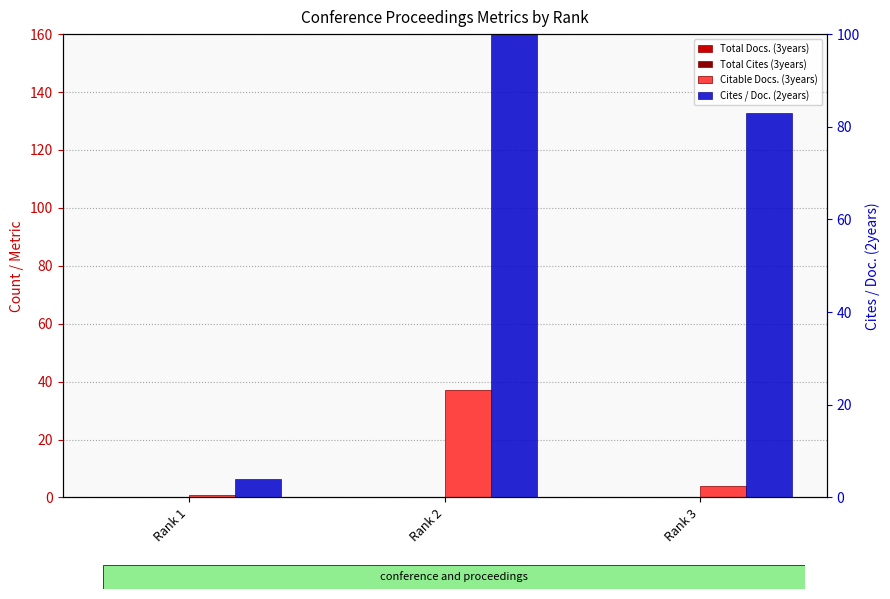

Is it true that Total Cites (3years) equals 0 at Rank 2?

True